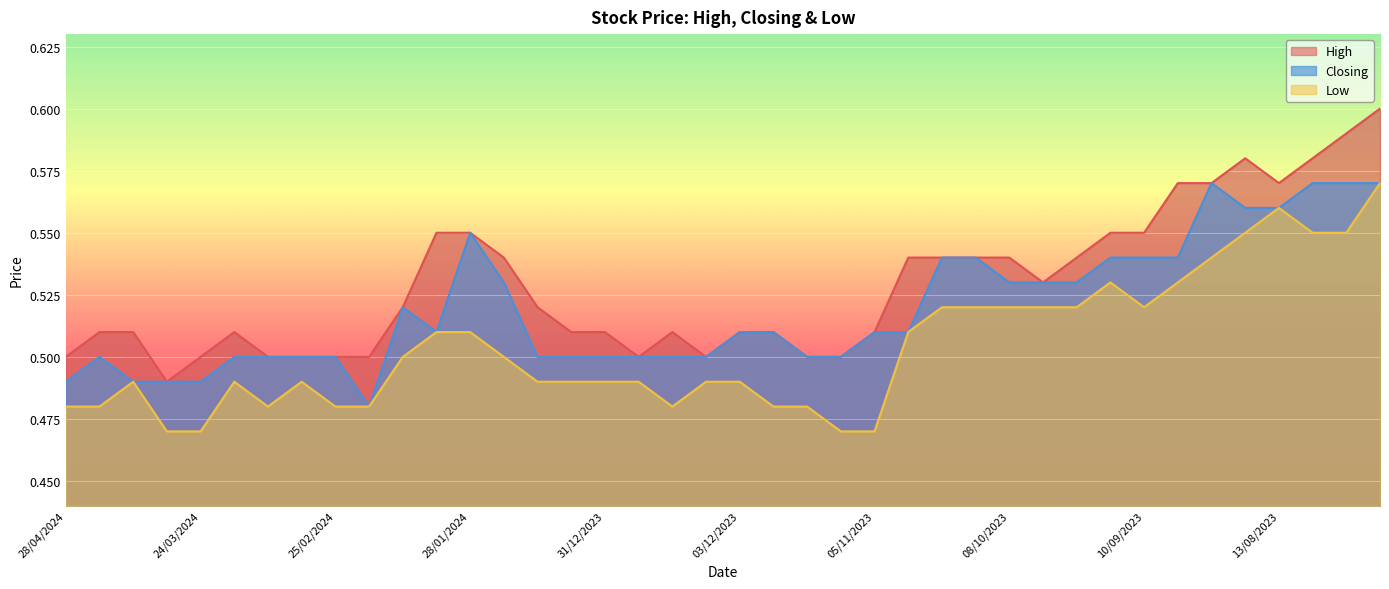

What is the minimum value for Closing?

0.5